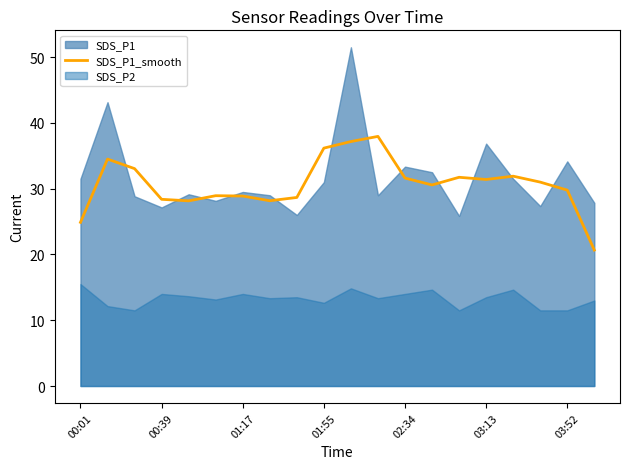

Does the chart have visible grid lines?

No